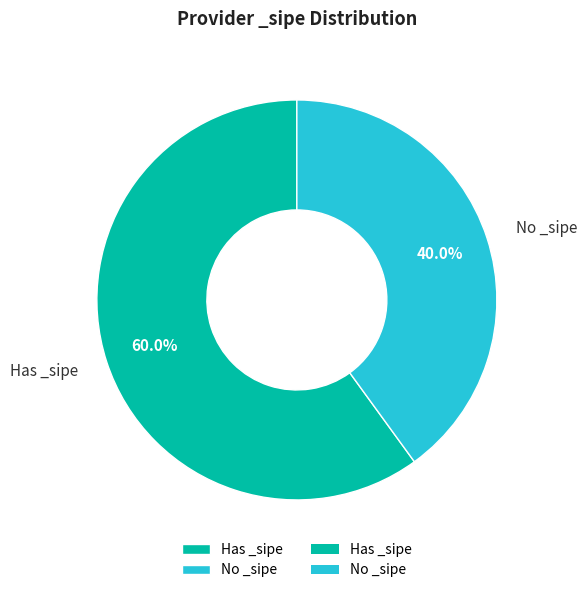

Approximately how many times larger is the value at No _sipe compared to Has _sipe?

0.7